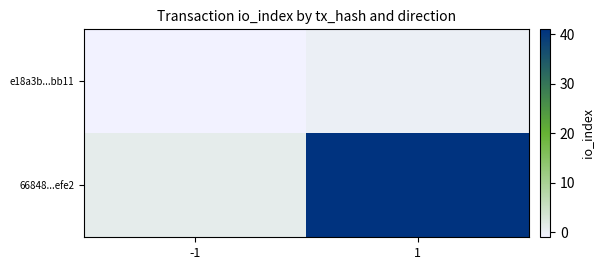

Which category has the highest value across all series?

1